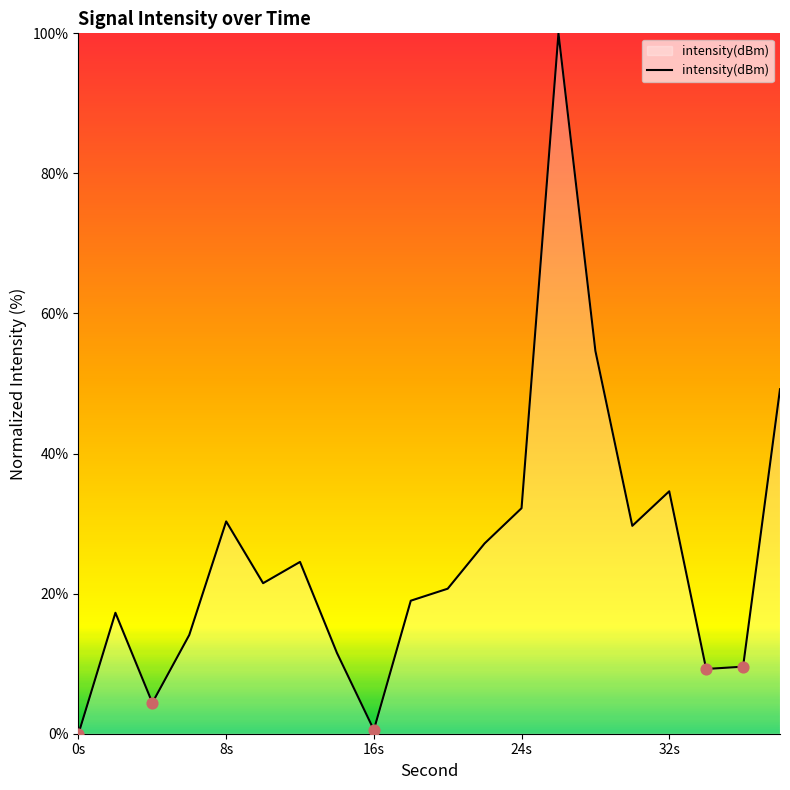

What is the greatest value displayed?

100.0